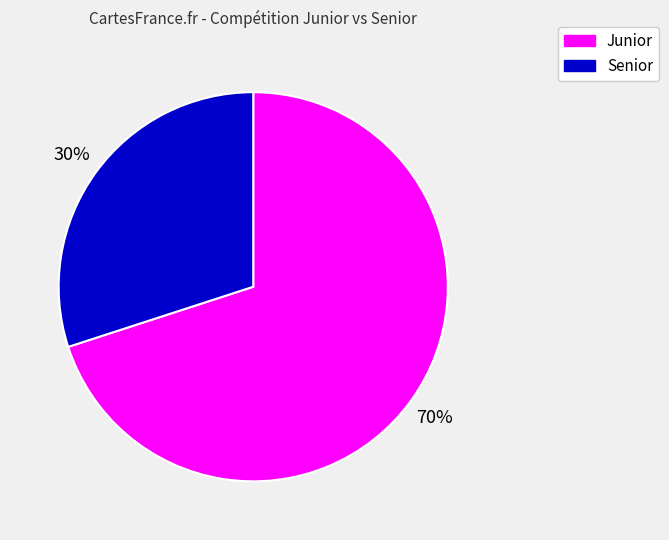

How many segments does this pie chart have?

2